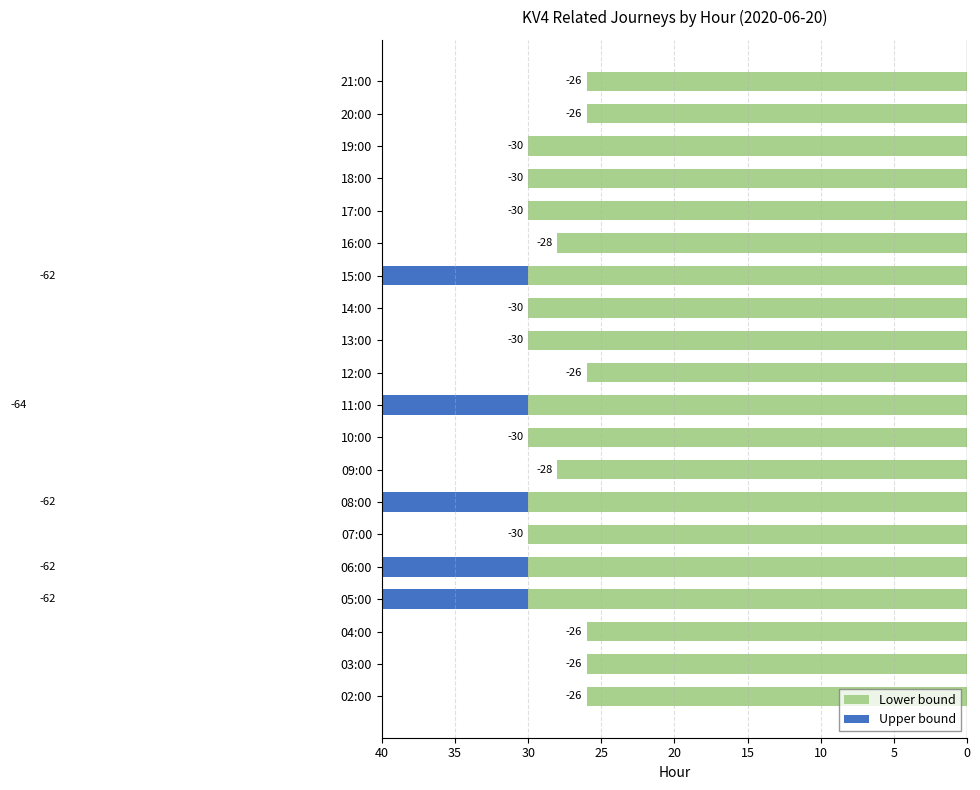

True or false: Upper bound has a value of 0 at 20:00.

True